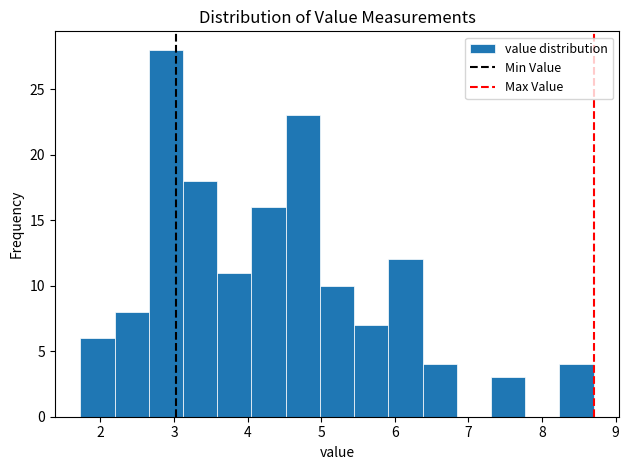

Reading left to right, list every bar in this chart as the range it spans on the x-axis followed by its height. Neither the bar edges nor the heights are printed on the chart, so give them approximately, as read against the axes.

1.7 to 2.2: 6
2.2 to 2.7: 8
2.7 to 3.1: 28
3.1 to 3.6: 18
3.6 to 4.1: 11
4.1 to 4.5: 16
4.5 to 5.0: 23
5.0 to 5.4: 10
5.4 to 5.9: 7
5.9 to 6.4: 12
6.4 to 6.8: 4
6.8 to 7.3: 0
7.3 to 7.8: 3
7.8 to 8.2: 0
8.2 to 8.7: 4